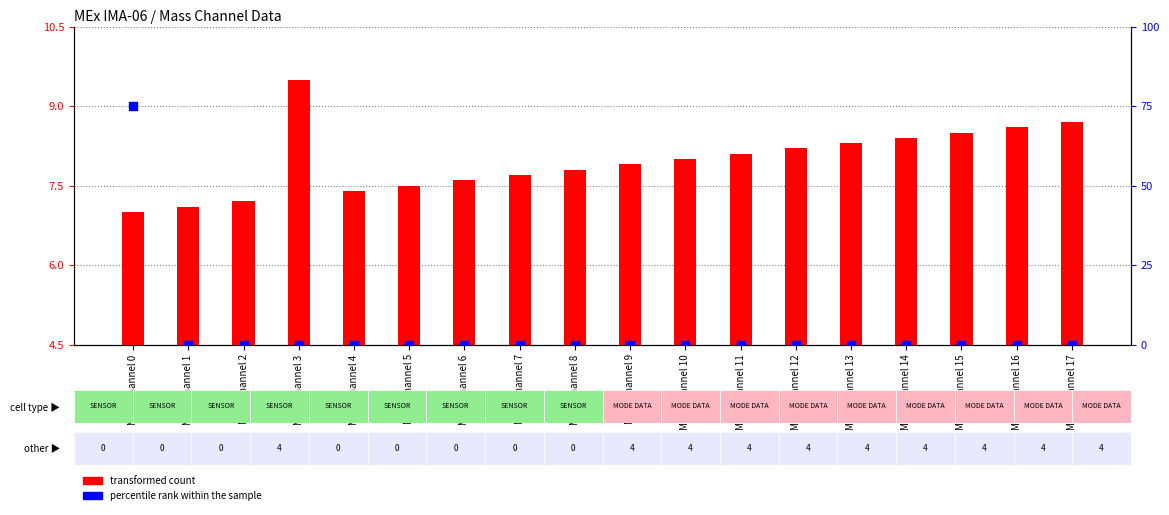

Is the value of transformed count at Mass Channel 1 greater than the value of percentile rank within the sample at Mass Channel 2?

Yes